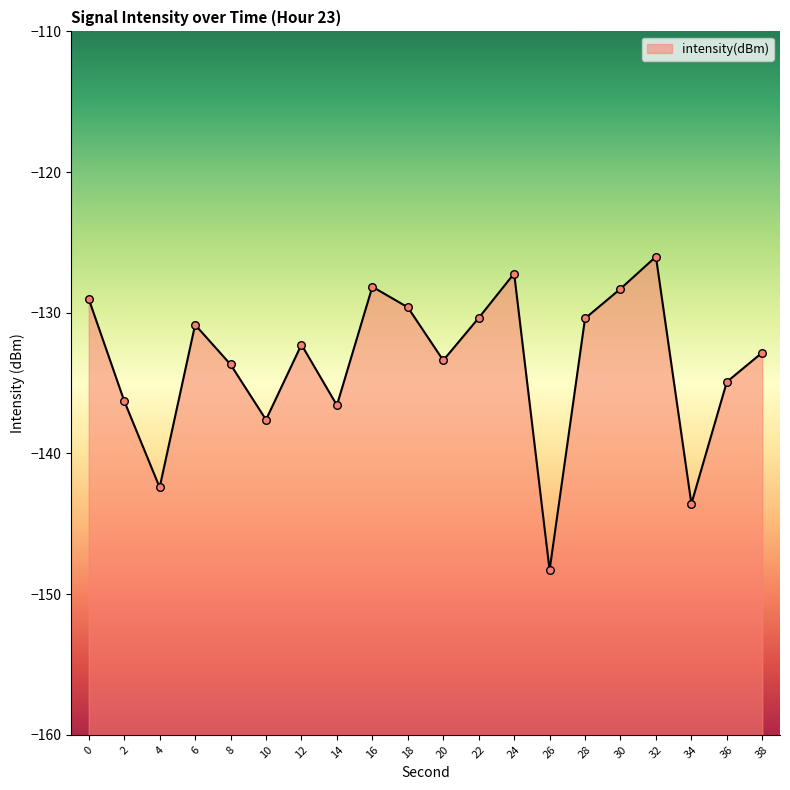

What is the change in value from 4 to 20?

+9.0